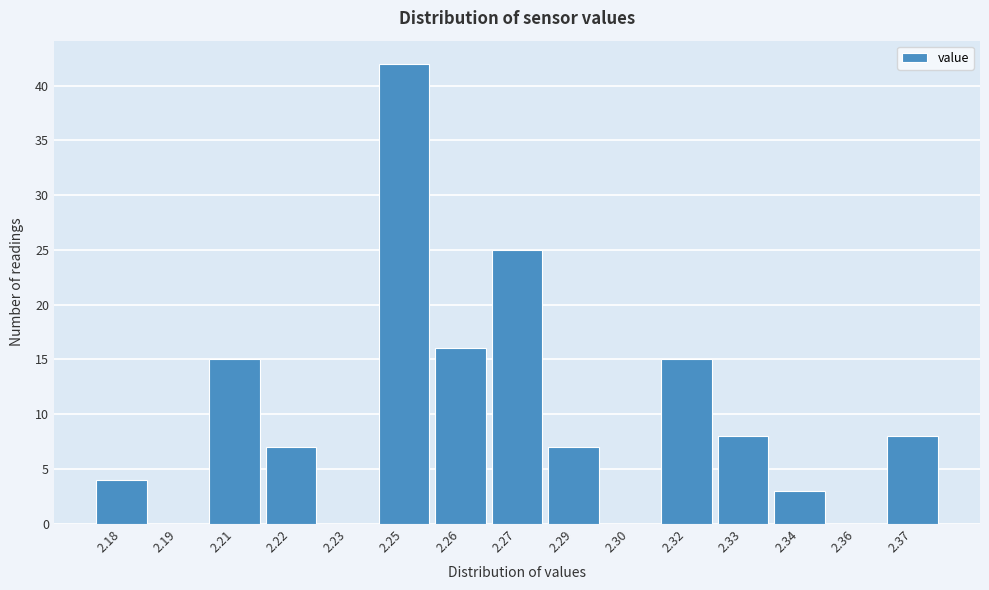

Reading left to right, extract all data points from this chart.

2.18=4	2.19=0	2.21=15	2.22=7	2.23=0	2.25=42	2.26=16	2.27=25	2.29=7	2.30=0	2.32=15	2.33=8	2.34=3	2.36=0	2.37=8